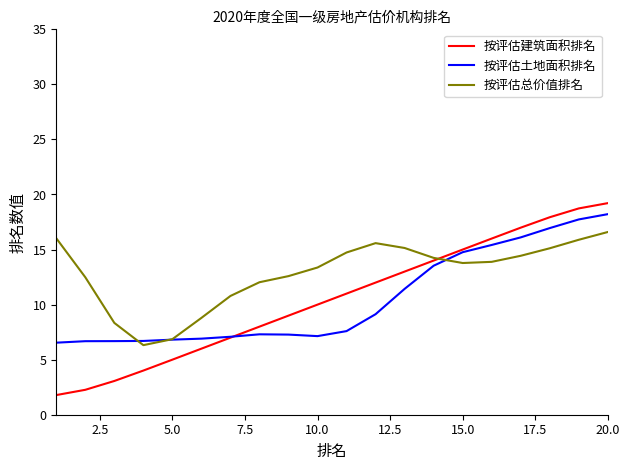

Which series has the widest spread of values?

按评估建筑面积排名